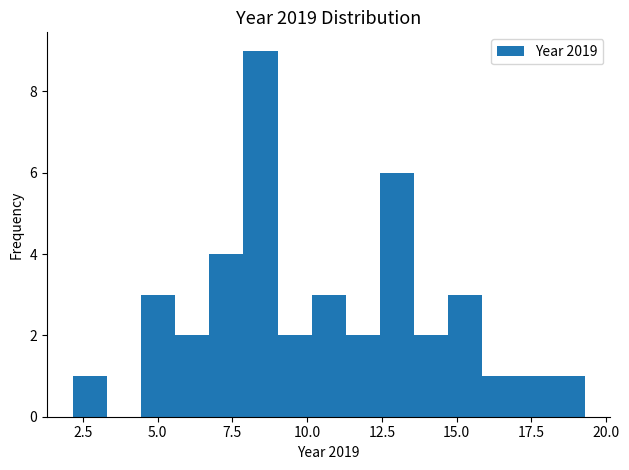

Read against the x-axis, roughly where is the centre of the tallest bar?

8.5